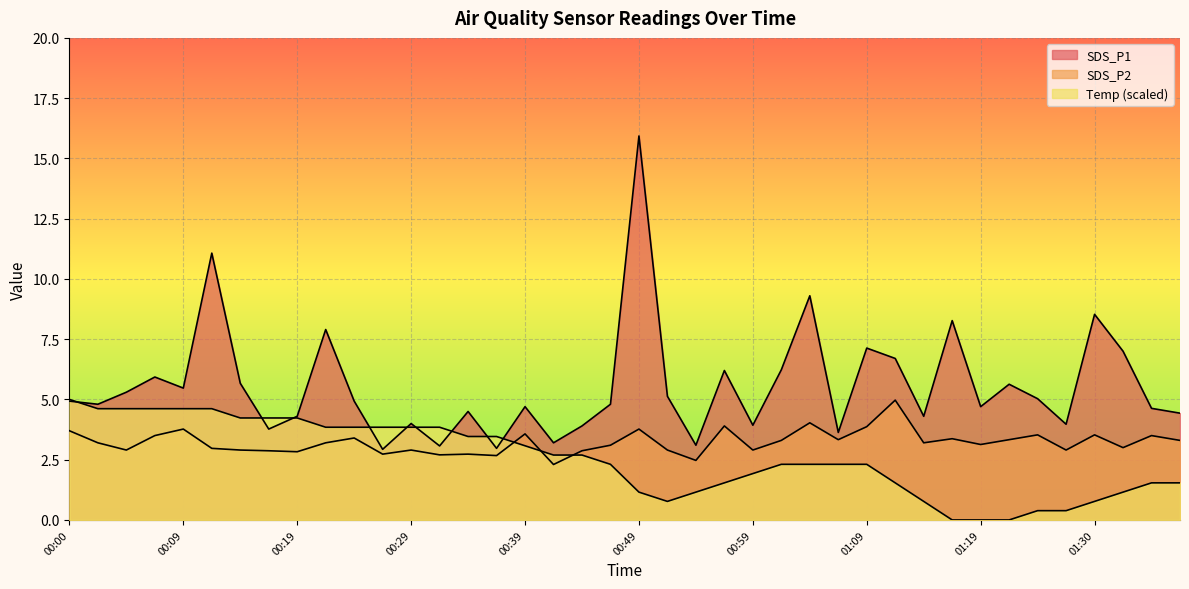

What is the difference between the maximum and minimum values in the SDS_P2 series?

2.7